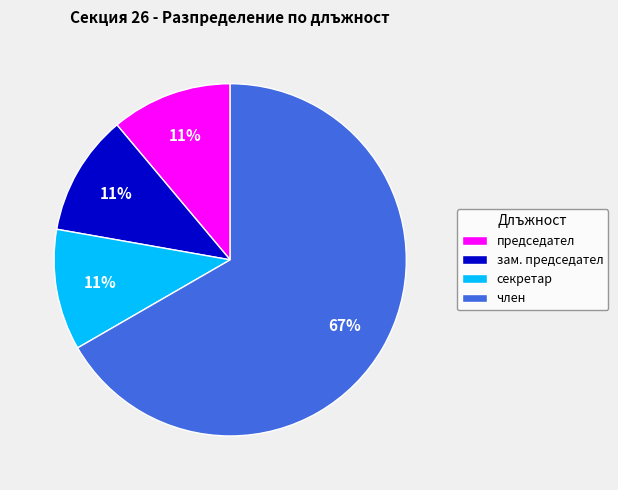

How many segments does this pie chart have?

4